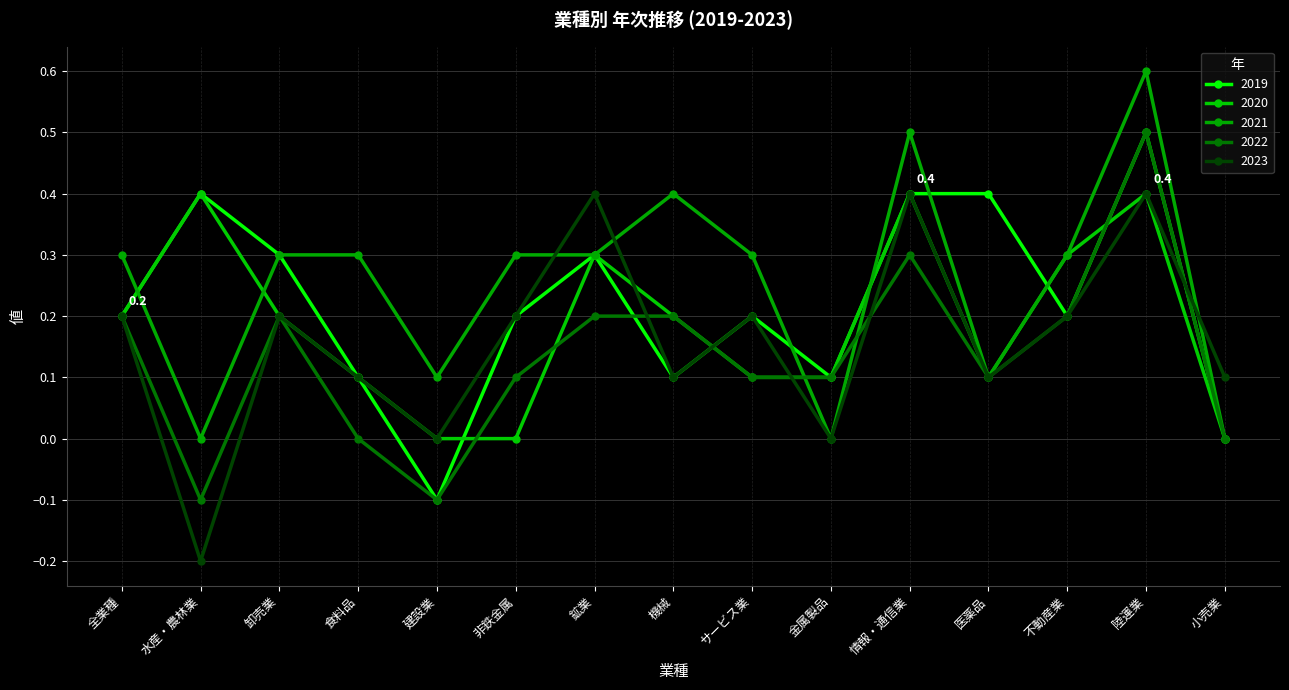

In 2022, how many points are lower than both neighbors (excluding endpoints)?

3